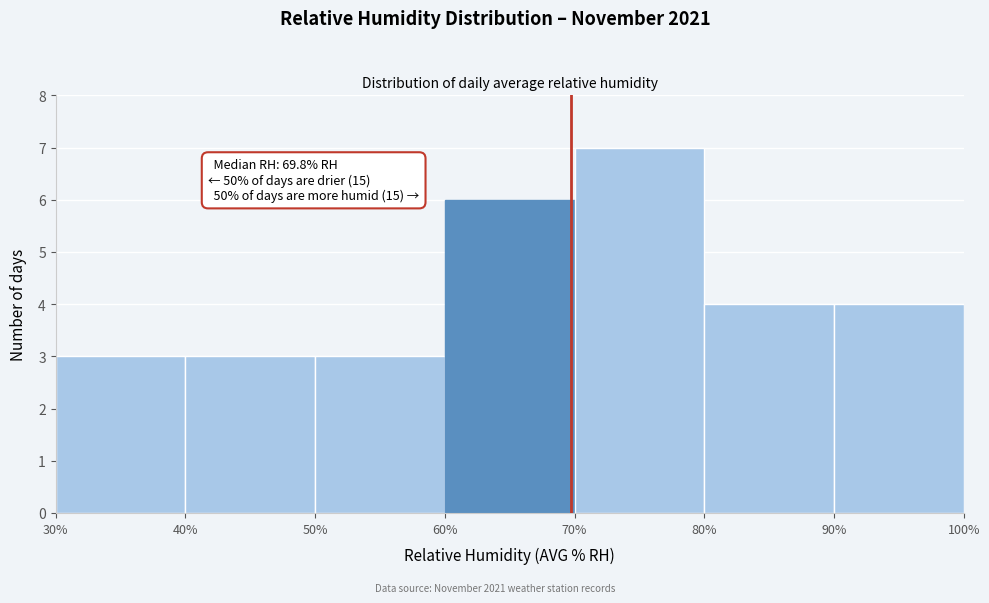

Which range on the x-axis has the tallest bar?

70% to 80%